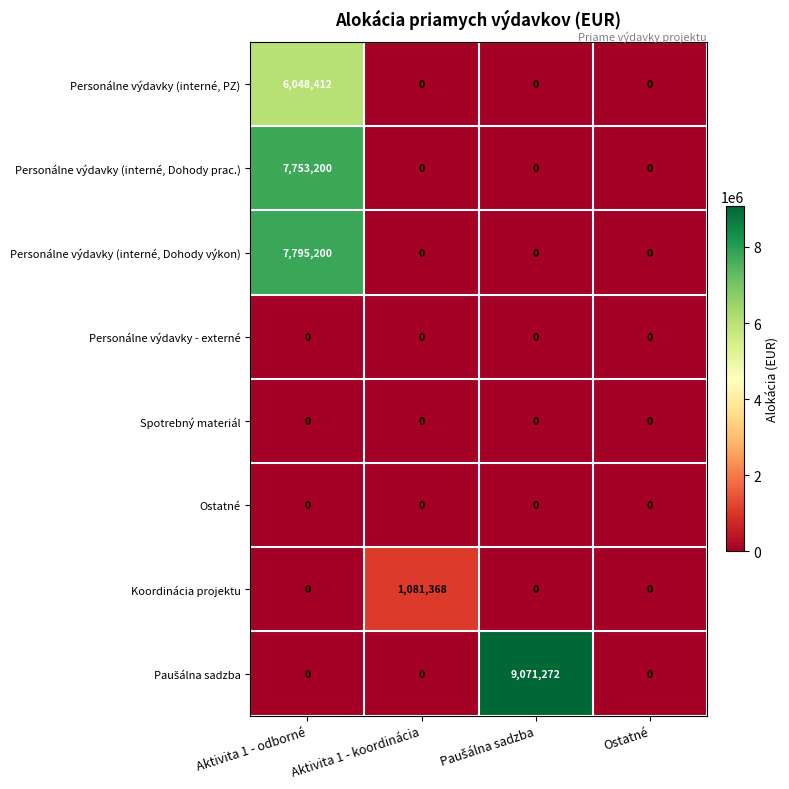

Is it true that Personálne výdavky - externé equals 0 at Aktivita 1 - odborné?

True